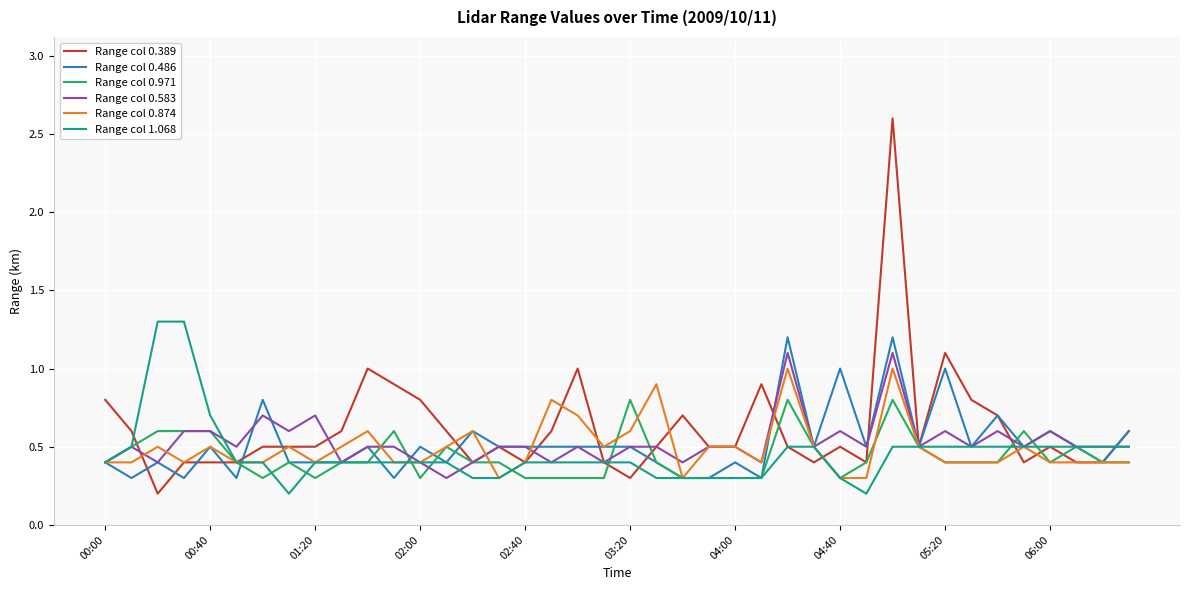

Count the number of data series in this chart.

6